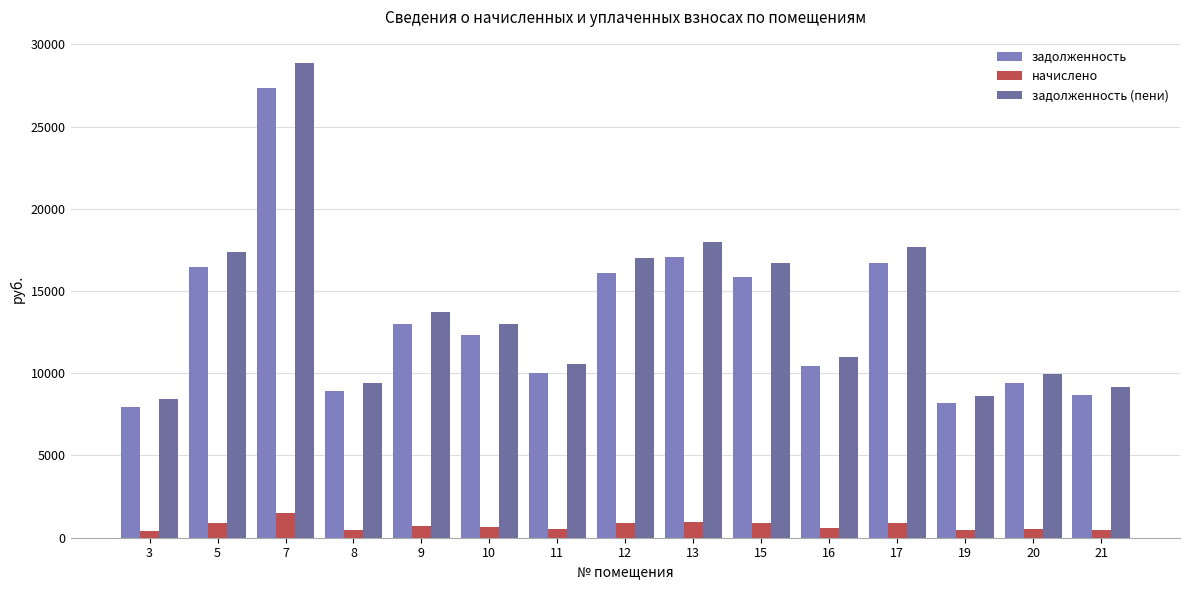

Reading left to right, list all the values displayed in this chart.

задолженность: 3=7978.4	5=16451.5	7=27336.8	8=8906.2	9=12988.1	10=12338.6	11=9988.4	12=16111.4	13=17070.0	15=15833.0	16=10421.4	17=16729.9	19=8194.9	20=9431.9	21=8658.7
начислено: 3=438.9	5=904.9	7=1503.7	8=489.9	9=714.4	10=678.7	11=549.4	12=886.2	13=938.9	15=870.9	16=573.2	17=920.2	19=450.8	20=518.8	21=476.3
задолженность (пени): 3=8417.3	5=17356.4	7=28840.5	8=9396.1	9=13702.5	10=13017.3	11=10537.9	12=16997.7	13=18008.9	15=16703.9	16=10994.6	17=17650.2	19=8645.7	20=9950.7	21=9135.0